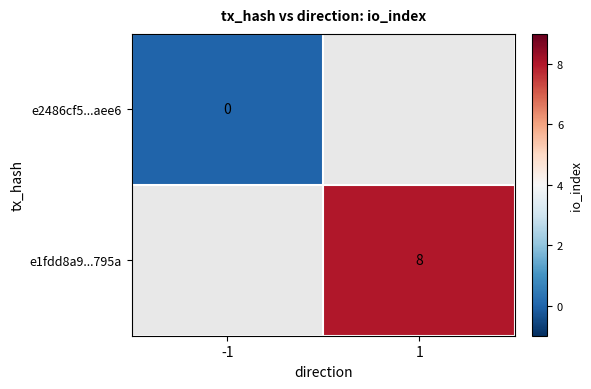

The e1fdd8a9...795a series shows 11 at 1. True or false?

False